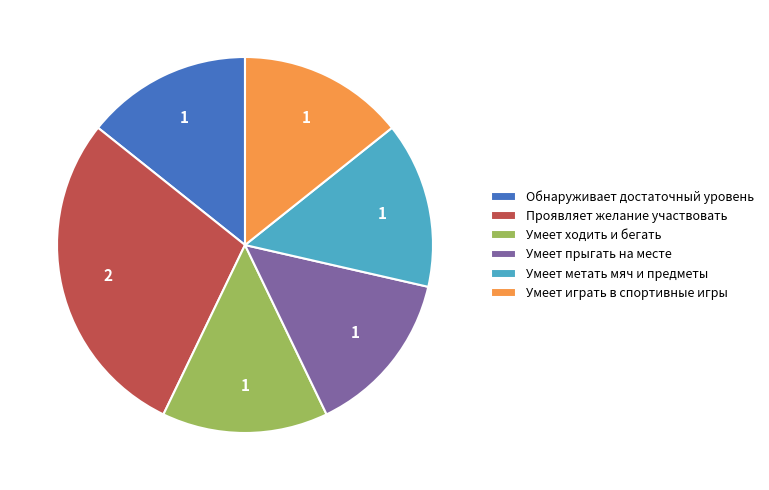

Approximately how many times larger is the value at Умеет играть в спортивные игры compared to Проявляет желание участвовать?

0.5